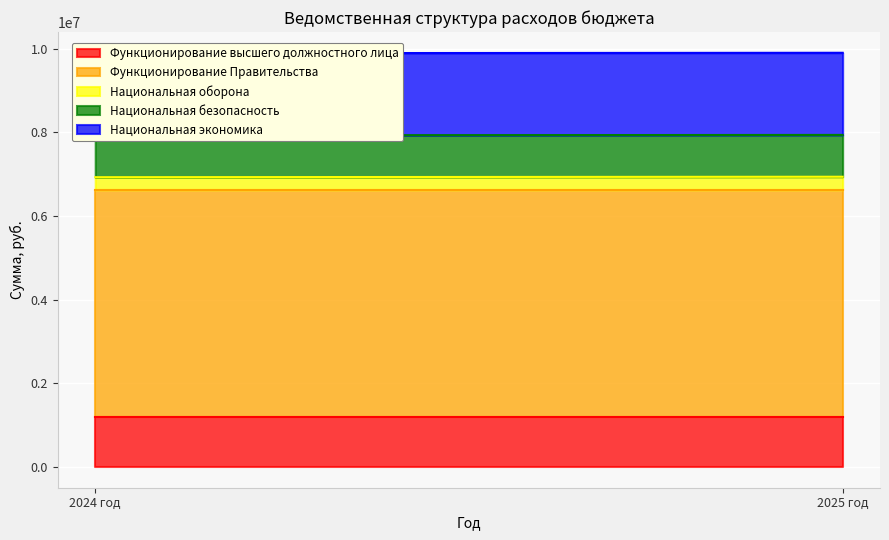

What is the label of the 2nd point from the left?

2025 год